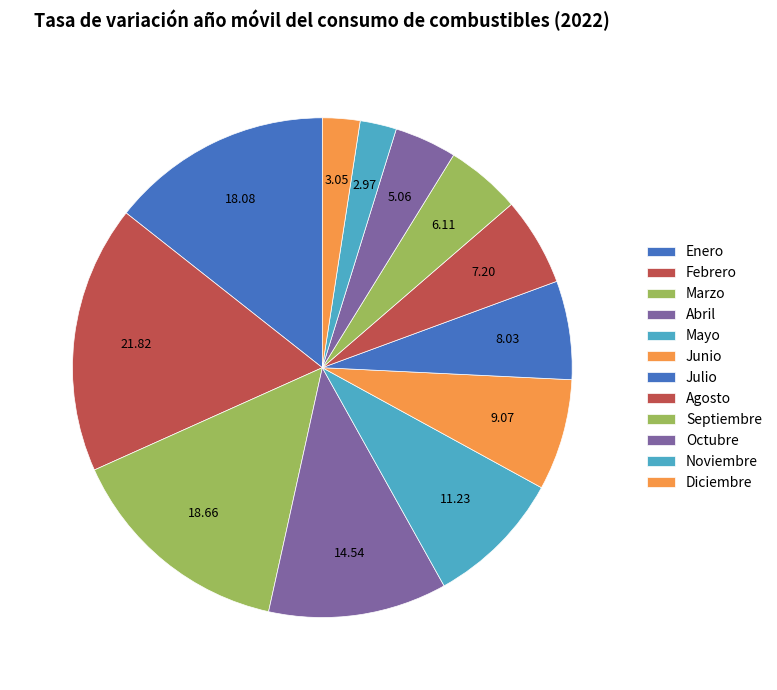

What is the largest slice in the pie chart?

Febrero